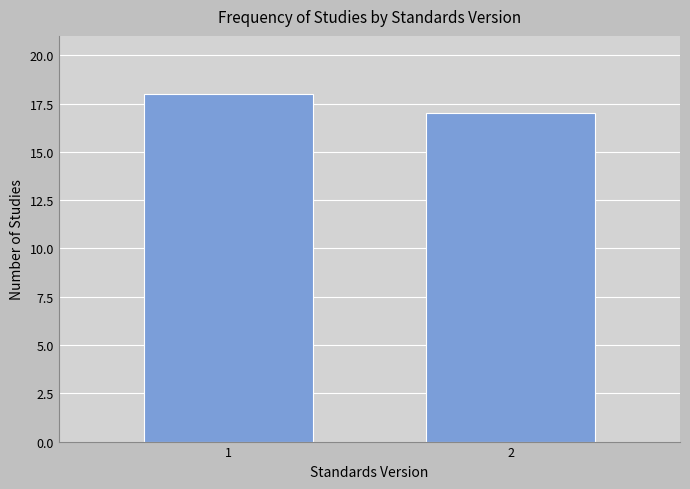

Reading left to right, transcribe all the data shown in this chart.

18	17